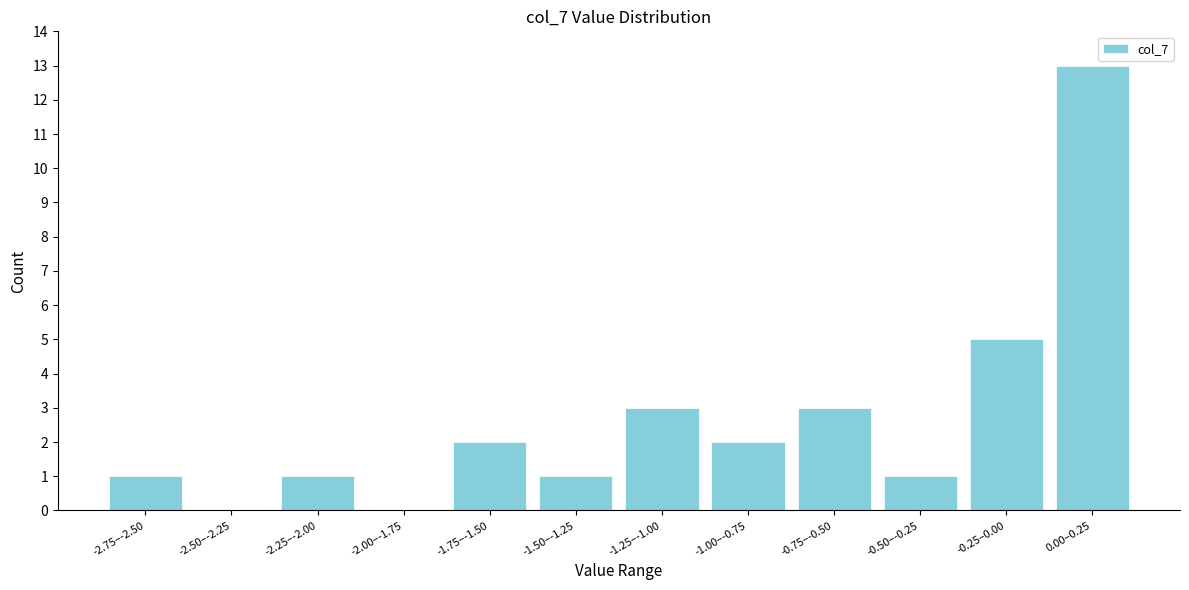

Reading left to right, extract all data points from this chart.

-2.75–-2.50=1	-2.50–-2.25=0	-2.25–-2.00=1	-2.00–-1.75=0	-1.75–-1.50=2	-1.50–-1.25=1	-1.25–-1.00=3	-1.00–-0.75=2	-0.75–-0.50=3	-0.50–-0.25=1	-0.25–0.00=5	0.00–0.25=13